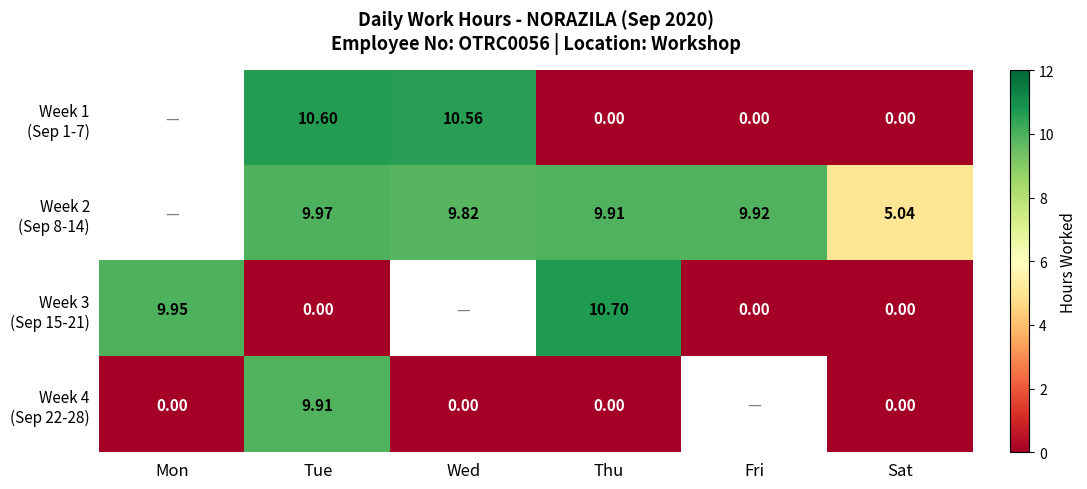

What is the total value across all series at Thu?

20.6